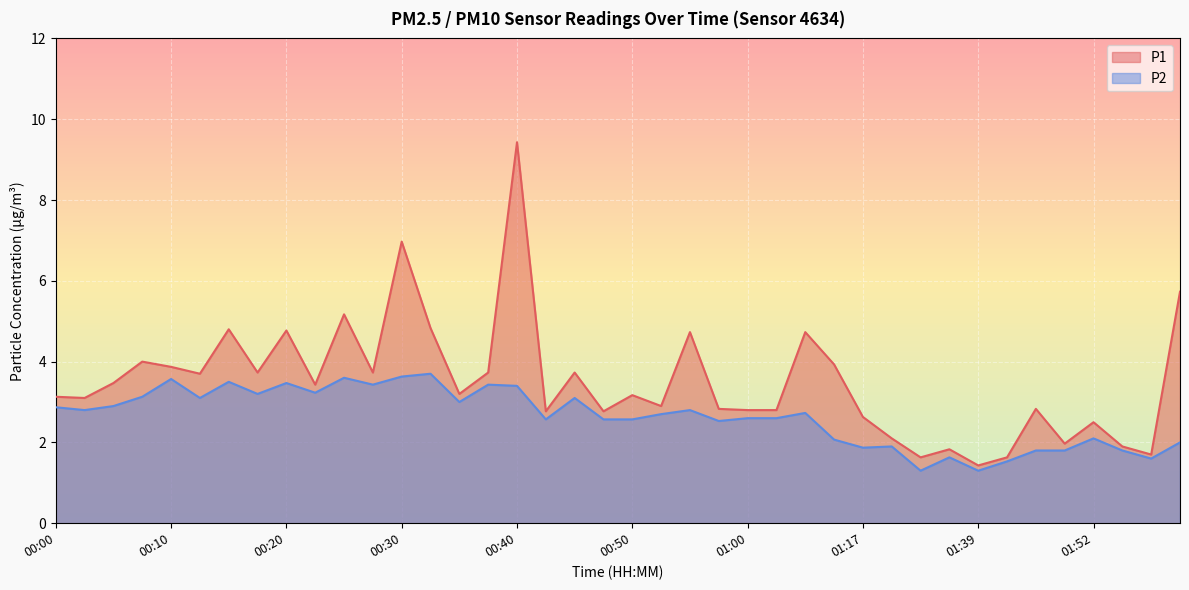

How many lines are shown in the chart?

2